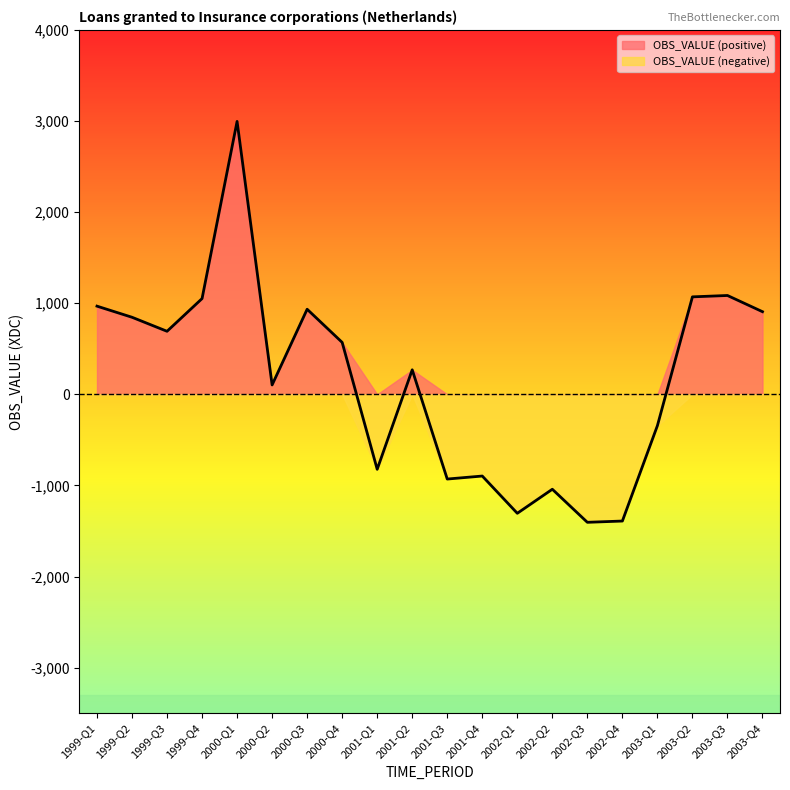

What is the maximum value shown in the chart?

2996